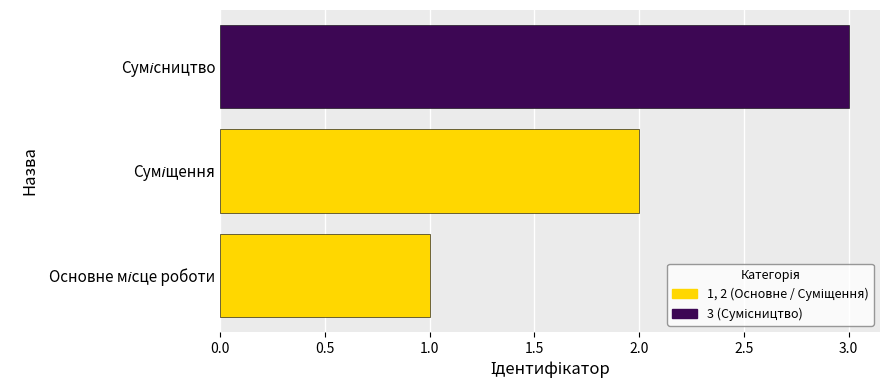

What is the maximum value shown in the chart?

3